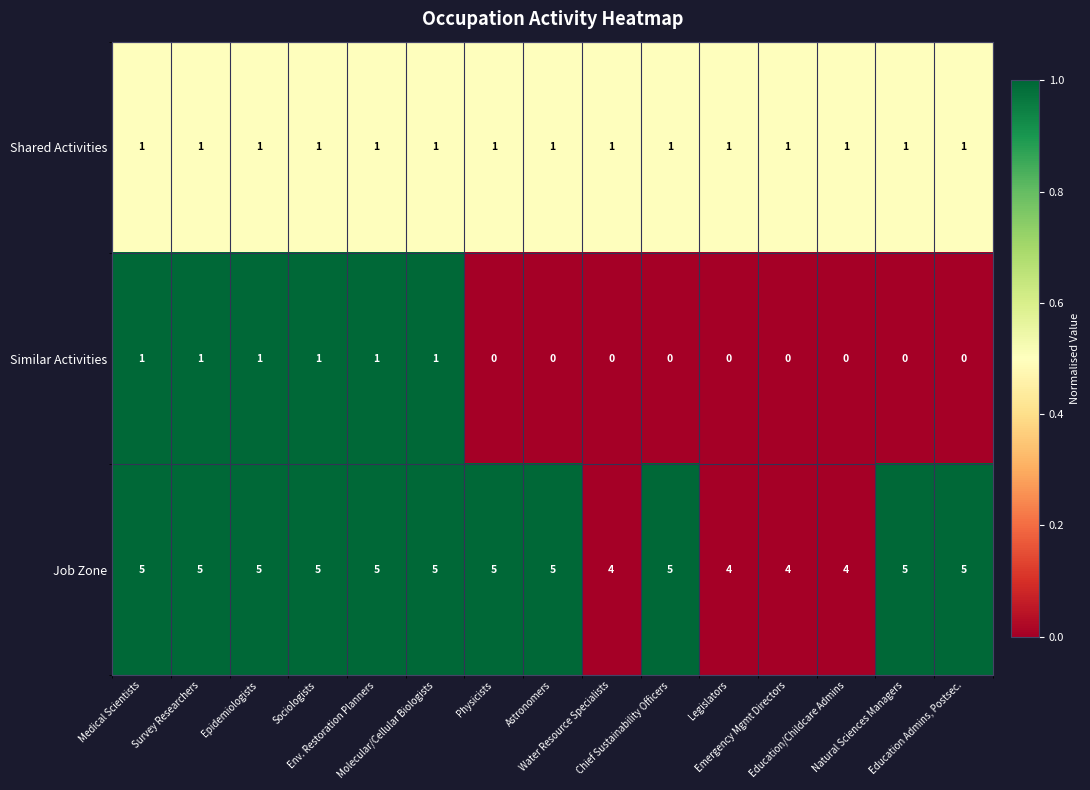

What is the difference between the highest and lowest values at Emergency Mgmt Directors?

4